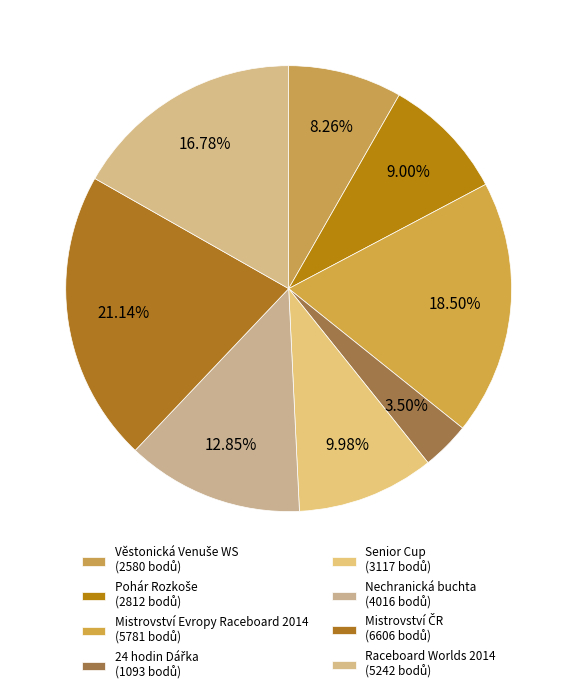

Is there any slice that represents more than half of the pie?

No